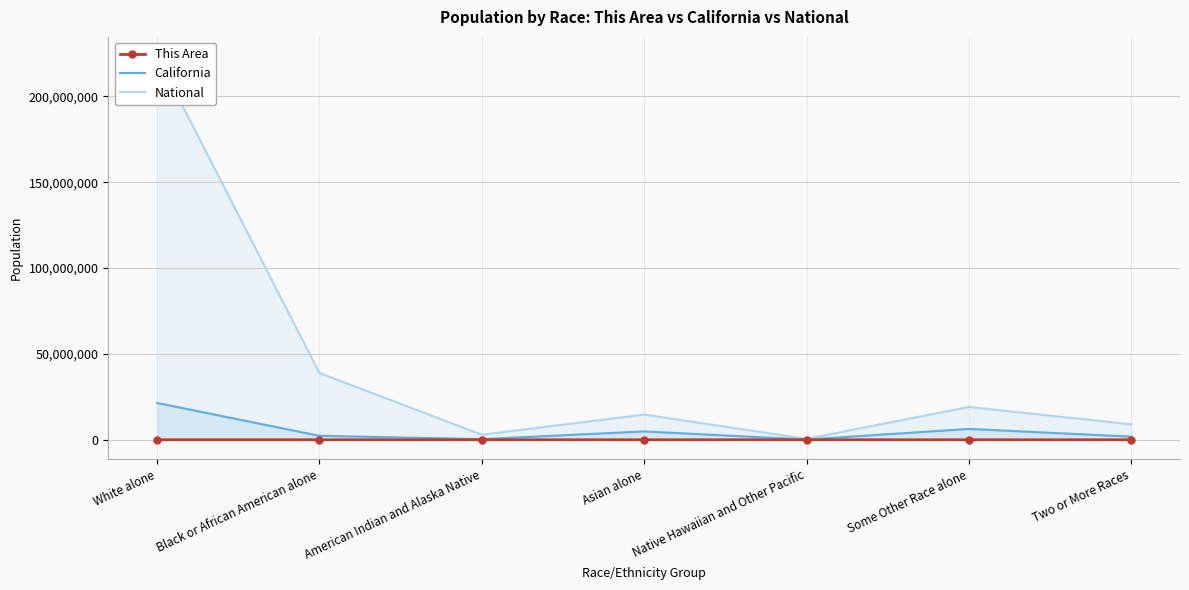

In California, how many points are lower than both neighbors (excluding endpoints)?

2